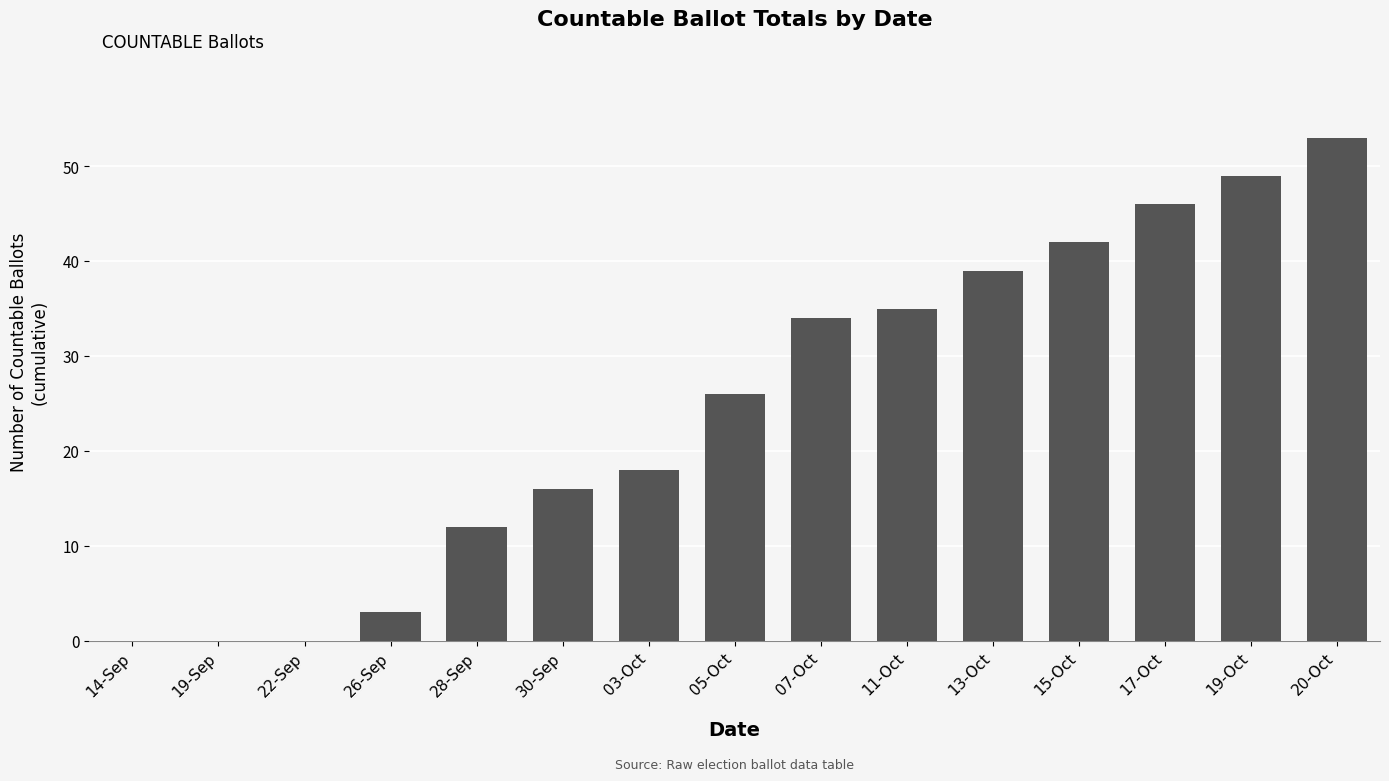

Is it true that the value at 11-Oct is 17?

False